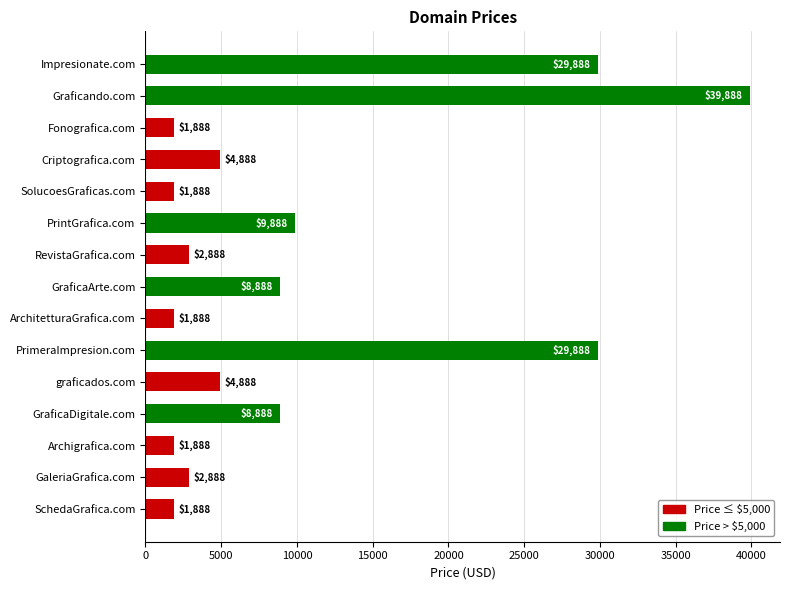

What is the greatest value displayed?

39888